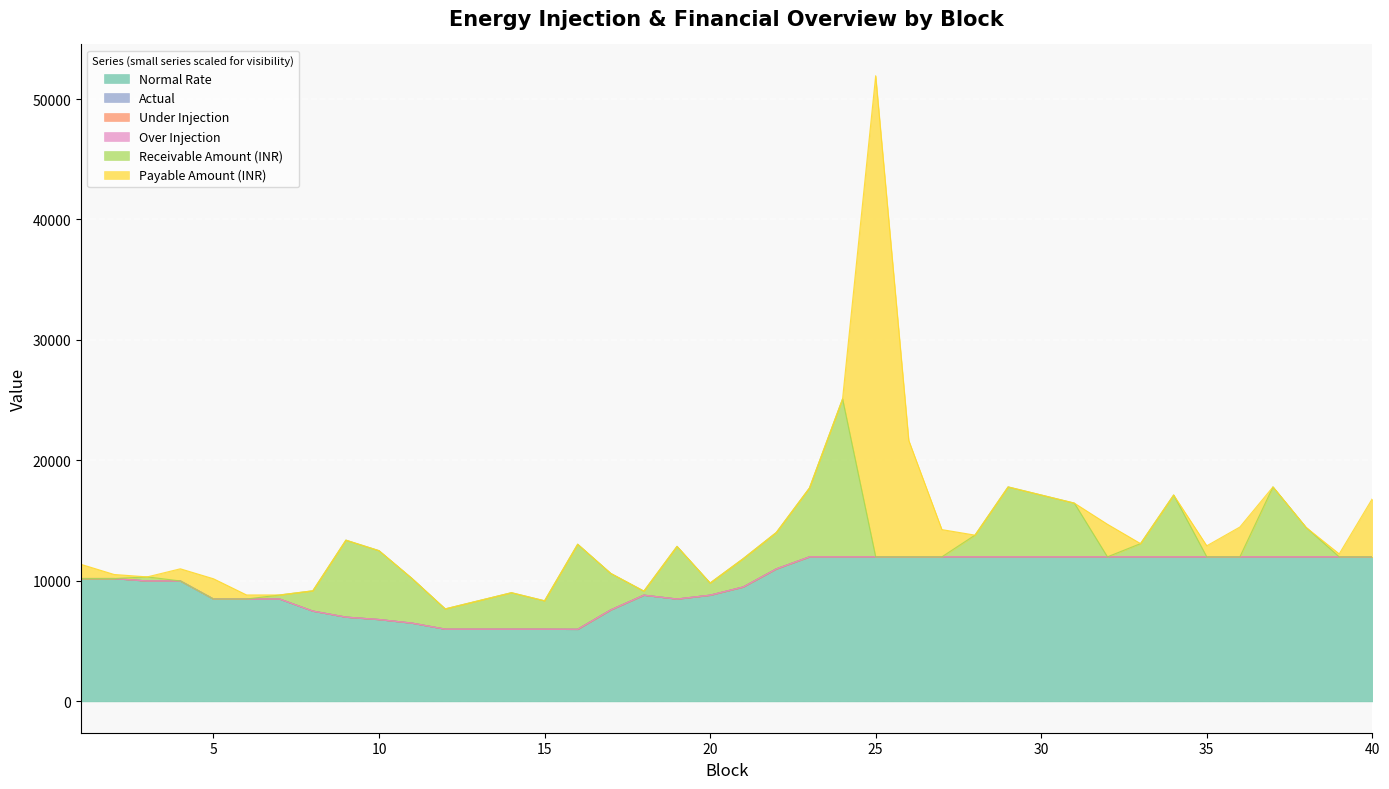

Which has a higher value, 15 or 35?

35